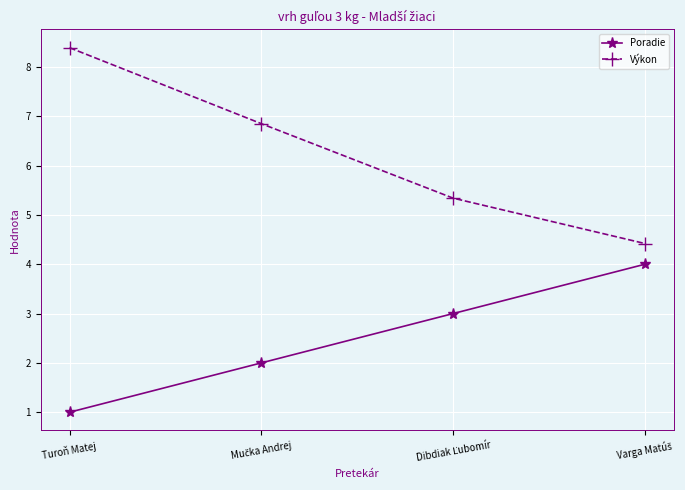

What is the difference between the second highest and second lowest values in the Výkon series?

1.5